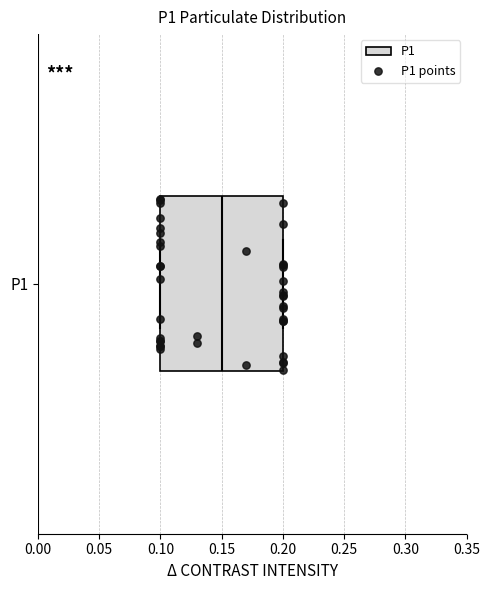

Where is the right edge of the box for P1 on the x-axis? The values are not printed on the chart, so give them approximately, as read against the axis.

0.20